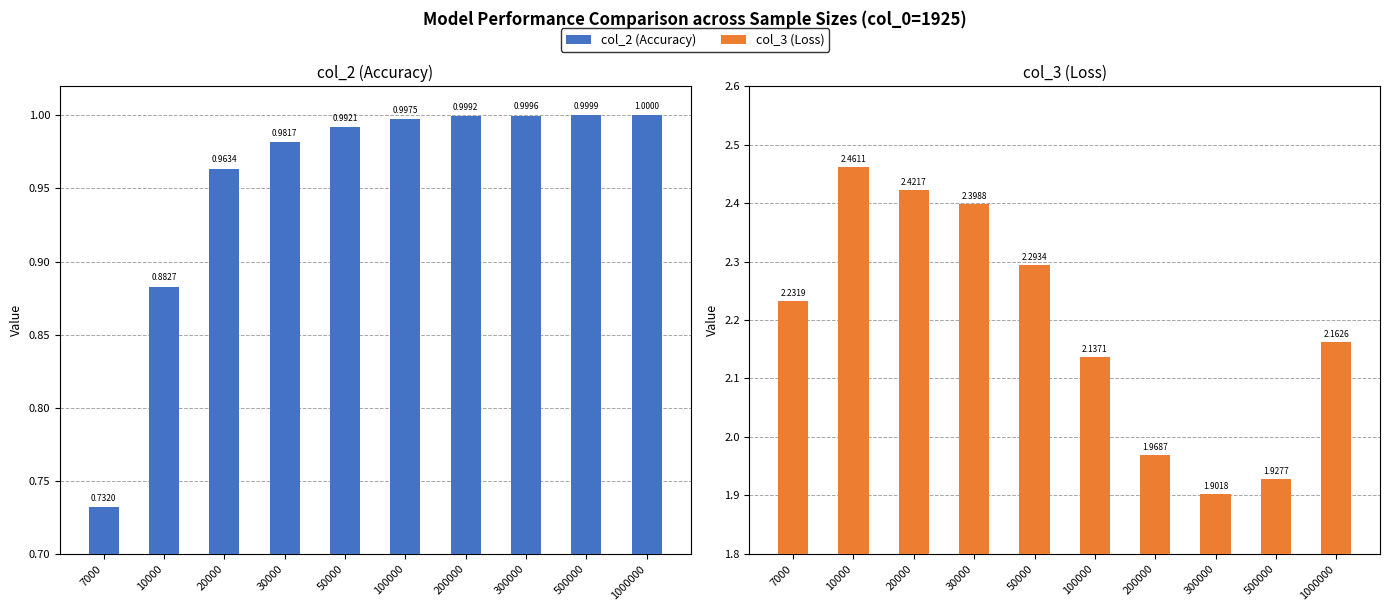

Rank the series by their average value, from lowest to highest.

col_2, col_3